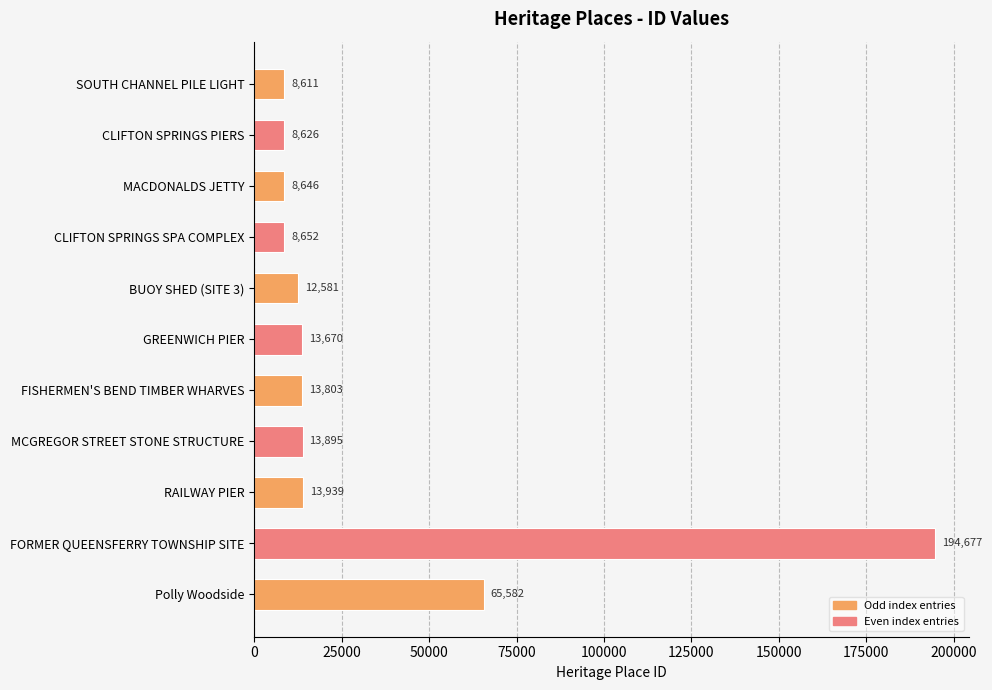

Rank the categories by value from highest to lowest.

FORMER QUEENSFERRY TOWNSHIP SITE, Polly Woodside, RAILWAY PIER, MCGREGOR STREET STONE STRUCTURE, FISHERMEN'S BEND TIMBER WHARVES, GREENWICH PIER, BUOY SHED (SITE 3), CLIFTON SPRINGS SPA COMPLEX, MACDONALDS JETTY, CLIFTON SPRINGS PIERS, SOUTH CHANNEL PILE LIGHT